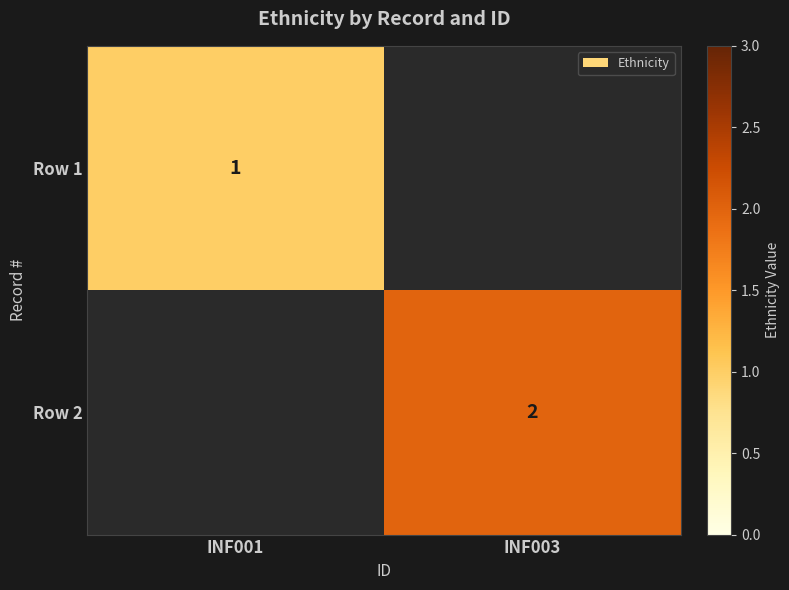

At how many categories does at least one series exceed 1?

1